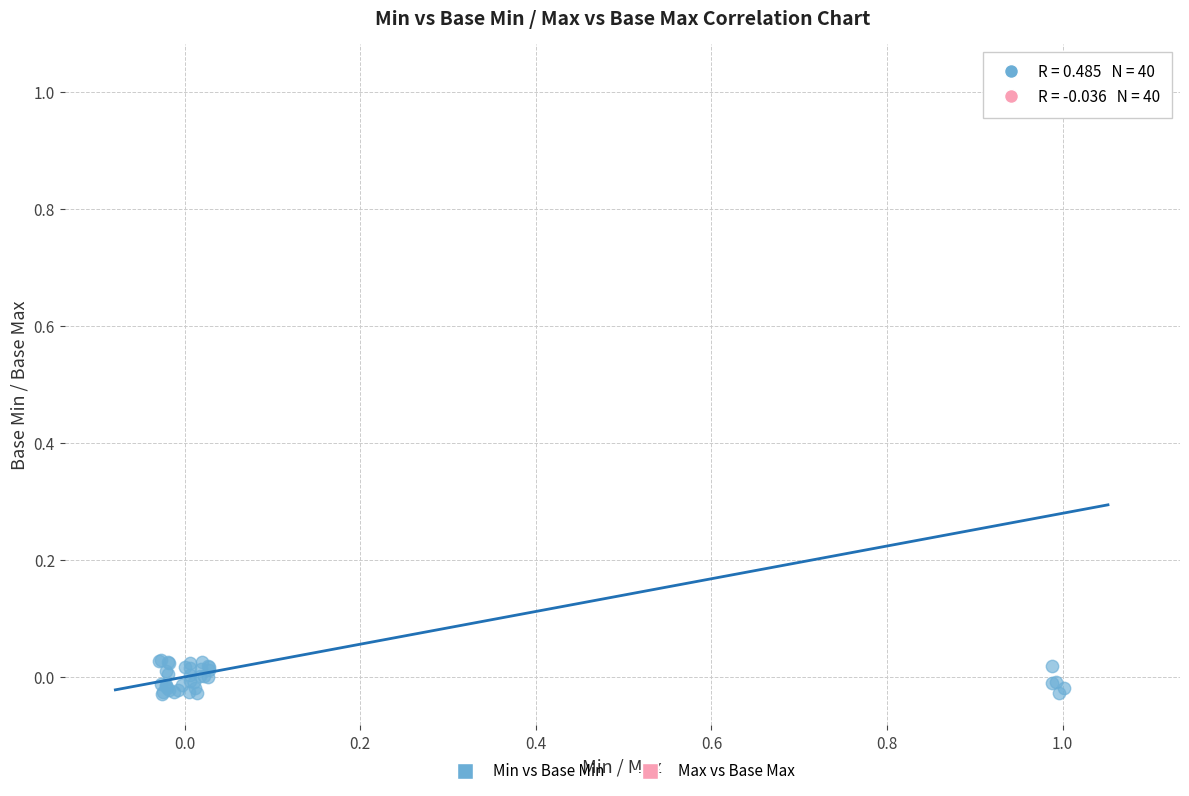

Which series has the largest Y range (max minus min)?

Min vs Base Min